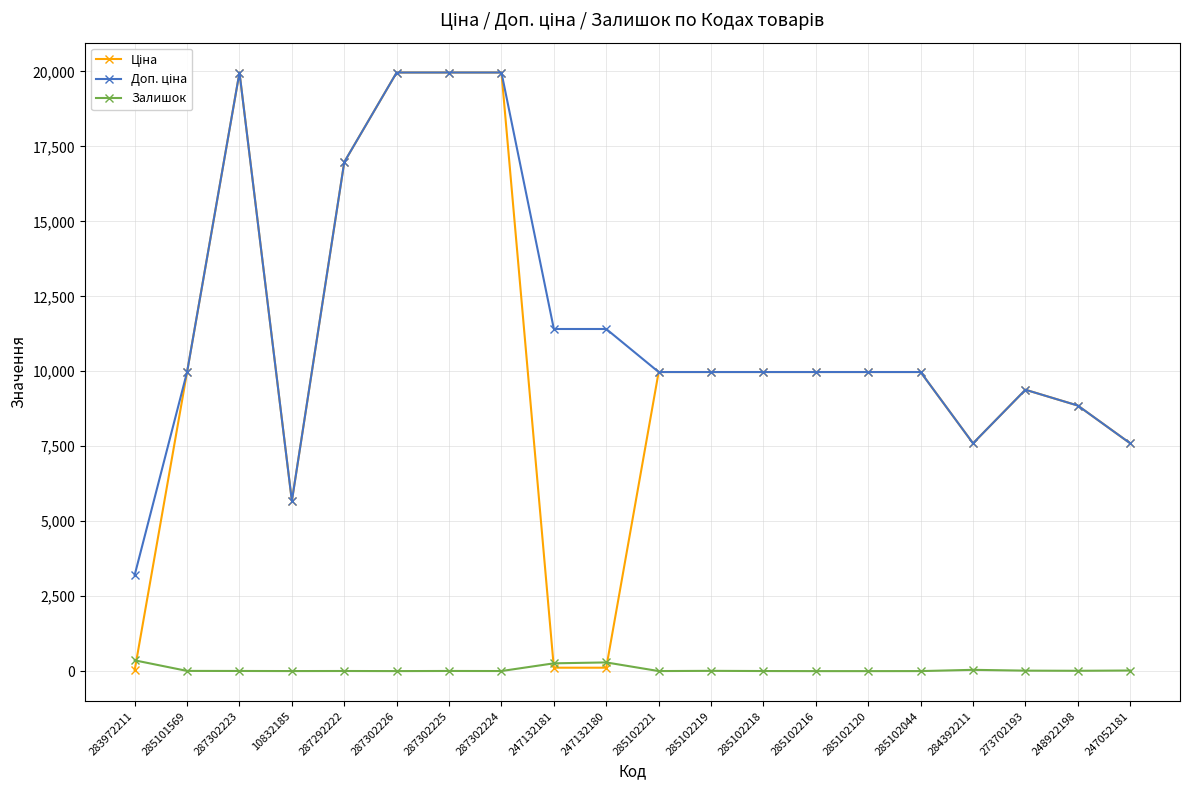

Is it true that Залишок equals 5.0 at 287302225?

True